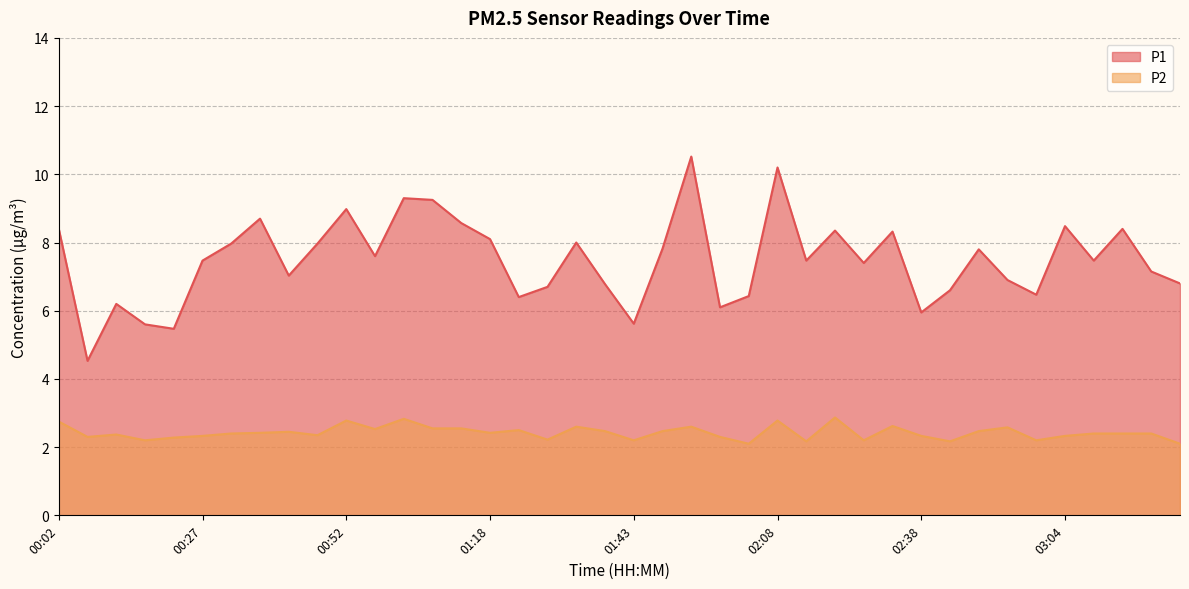

How many data points does each series have?

40